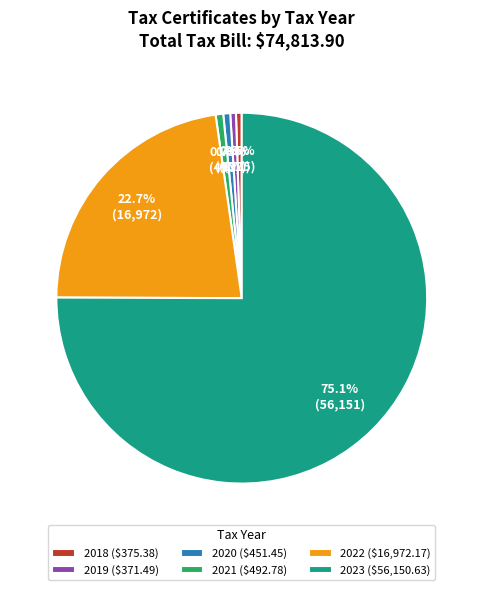

Which category accounts for the majority?

2023 ($56,150.63)